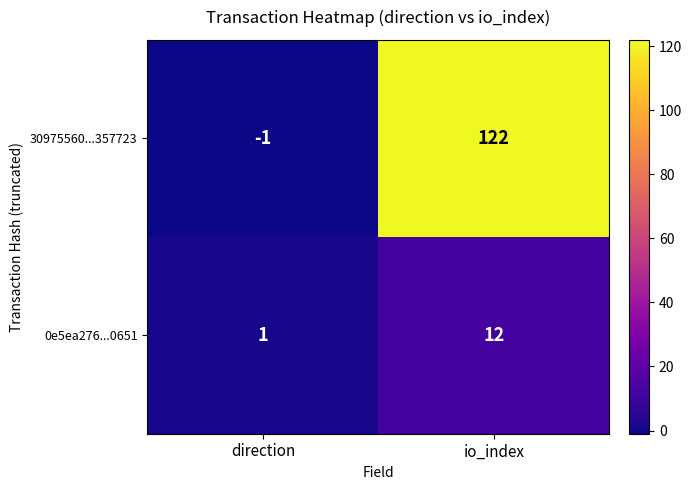

What is the minimum value shown in the chart?

-1